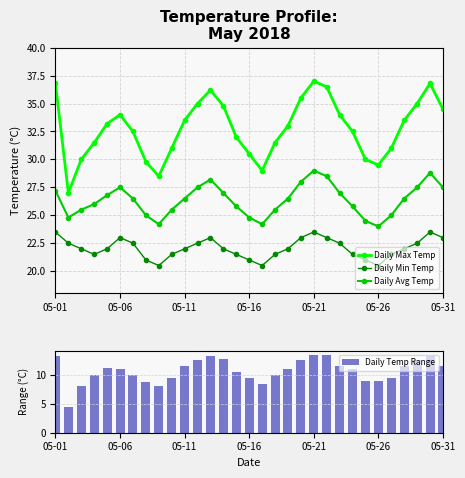

Reading left to right, list all the values displayed in this chart.

Daily Max Temp: 36.8	27.0	30.0	31.5	33.2	34.0	32.5	29.8	28.5	31.0	33.5	35.0	36.2	34.8	32.0	30.5	29.0	31.5	33.0	35.5	37.0	36.5	34.0	32.5	30.0	29.5	31.0	33.5	35.0	36.8	34.5
Daily Min Temp: 23.5	22.5	22.0	21.5	22.0	23.0	22.5	21.0	20.5	21.5	22.0	22.5	23.0	22.0	21.5	21.0	20.5	21.5	22.0	23.0	23.5	23.0	22.5	21.5	21.0	20.5	21.5	22.0	22.5	23.5	23.0
Daily Avg Temp: 27.2	24.8	25.5	26.0	26.8	27.5	26.5	25.0	24.2	25.5	26.5	27.5	28.2	27.0	25.8	24.8	24.2	25.5	26.5	28.0	29.0	28.5	27.0	25.8	24.5	24.0	25.0	26.5	27.5	28.8	27.5
Daily Temp Range: 13.3	4.5	8.0	10.0	11.2	11.0	10.0	8.8	8.0	9.5	11.5	12.5	13.2	12.8	10.5	9.5	8.5	10.0	11.0	12.5	13.5	13.5	11.5	11.0	9.0	9.0	9.5	11.5	12.5	13.3	11.5